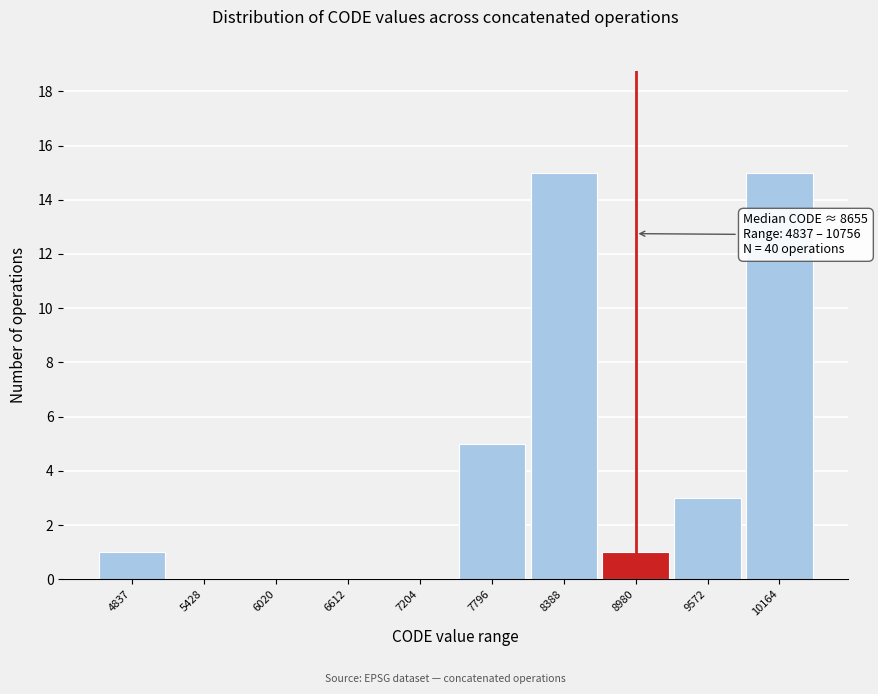

Reading left to right, transcribe all the data shown in this chart.

4837=1	5428=0	6020=0	6612=0	7204=0	7796=5	8388=15	8980=1	9572=3	10164=15